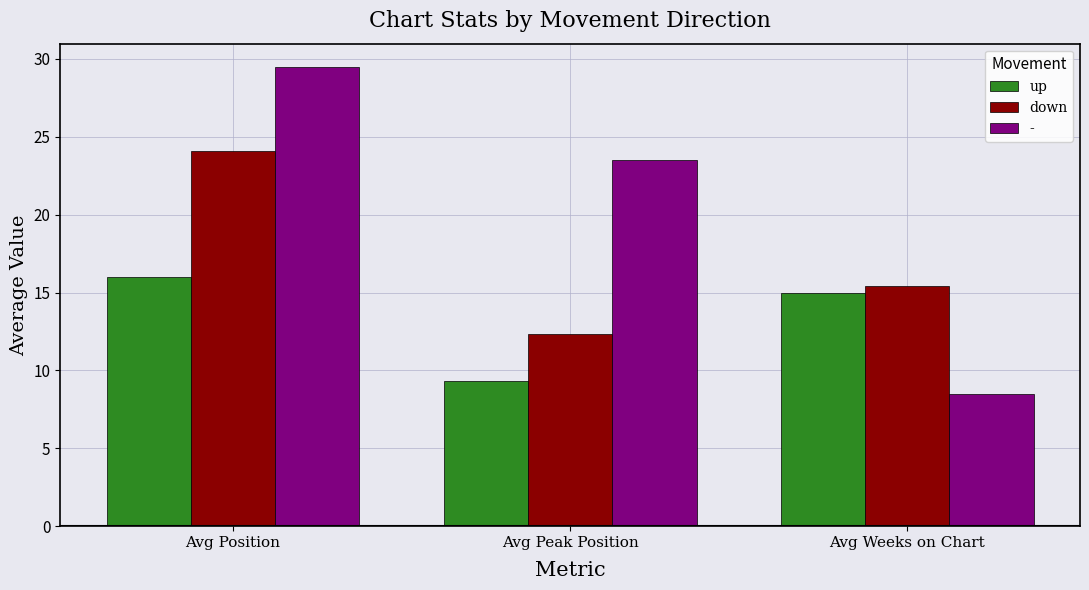

The value of down at Avg Weeks on Chart is 10.6. True or false?

False